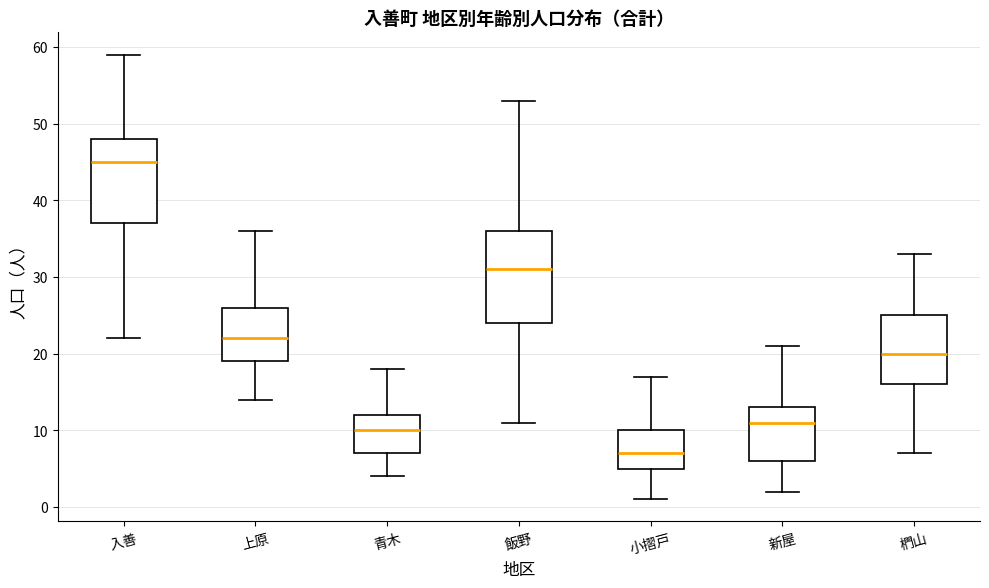

Reading left to right, transcribe this box plot: for each box, give where its median line is, the range the box spans, and where its two whiskers end, as read against the y-axis. The values are not printed on the chart, so give them approximately, as read against the axis.

入善: median 45, box 37 to 48, whiskers 22 to 59
上原: median 22, box 19 to 26, whiskers 14 to 36
青木: median 10, box 7 to 12, whiskers 4 to 18
飯野: median 31, box 24 to 36, whiskers 11 to 53
小摺戸: median 7, box 5 to 10, whiskers 1 to 17
新屋: median 11, box 6 to 13, whiskers 2 to 21
椚山: median 20, box 16 to 25, whiskers 7 to 33